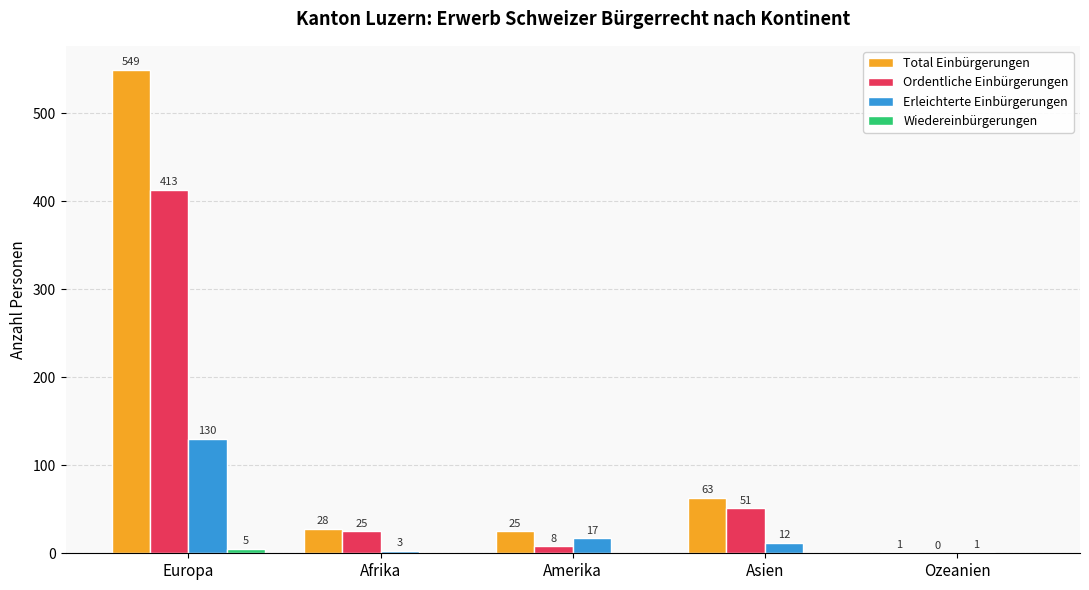

Where does the Ordentliche Einbürgerungen series first go above 25?

Europa